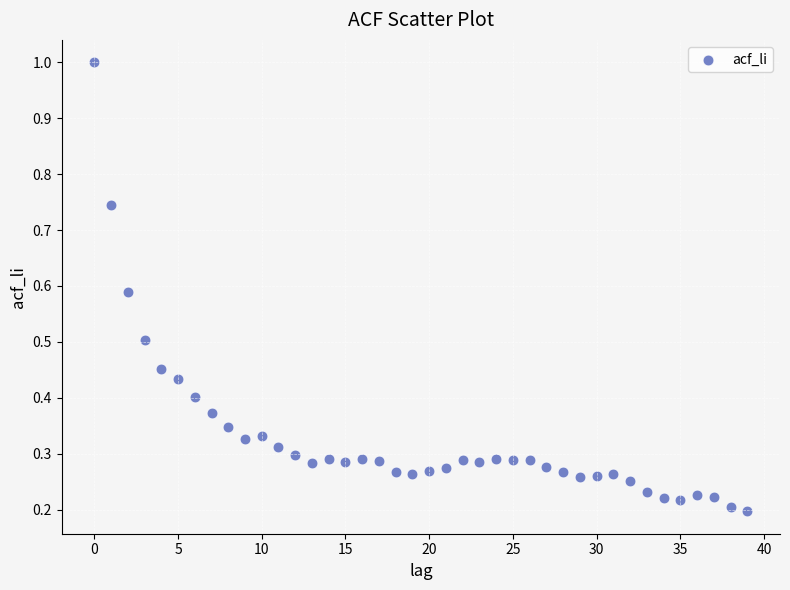

What is the range of Y values (max minus min)?

0.8